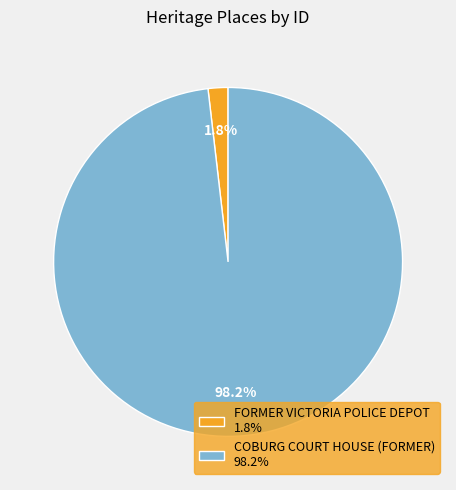

Count the number of slices in the pie.

2